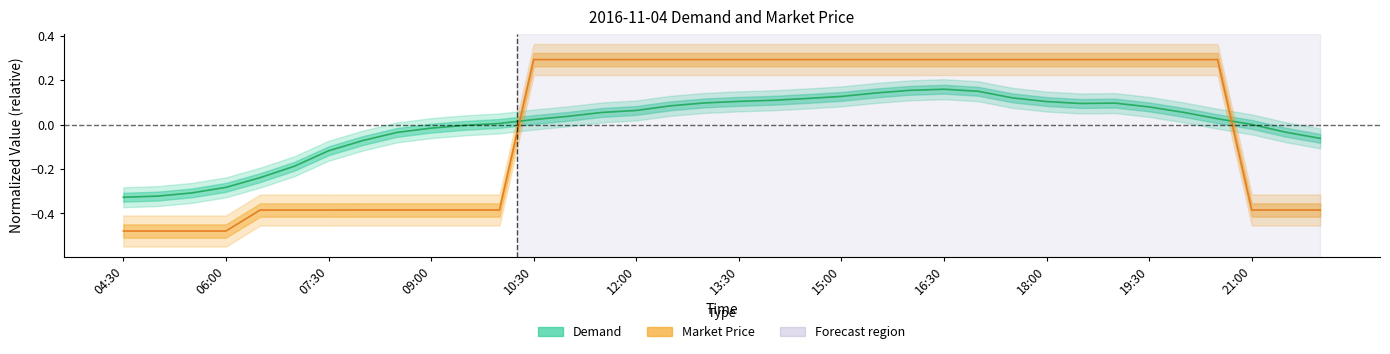

Reading left to right, transcribe all the data shown in this chart.

Demand: -0.3	-0.3	-0.3	-0.3	-0.2	-0.2	-0.1	-0.1	-0.0	-0.0	-0.0	0.0	0.0	0.0	0.1	0.1	0.1	0.1	0.1	0.1	0.1	0.1	0.1	0.2	0.2	0.2	0.1	0.1	0.1	0.1	0.1	0.1	0.0	0.0	-0.0	-0.1
Market Price: -0.5	-0.5	-0.5	-0.5	-0.4	-0.4	-0.4	-0.4	-0.4	-0.4	-0.4	-0.4	0.3	0.3	0.3	0.3	0.3	0.3	0.3	0.3	0.3	0.3	0.3	0.3	0.3	0.3	0.3	0.3	0.3	0.3	0.3	0.3	0.3	-0.4	-0.4	-0.4